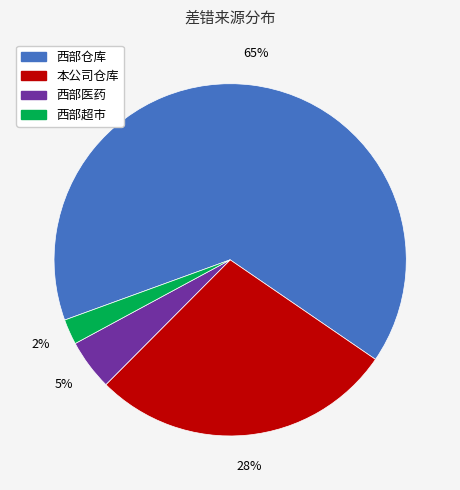

To the nearest percent, what is the difference between the 本公司仓库 and 西部医药 slice percentages?

23%